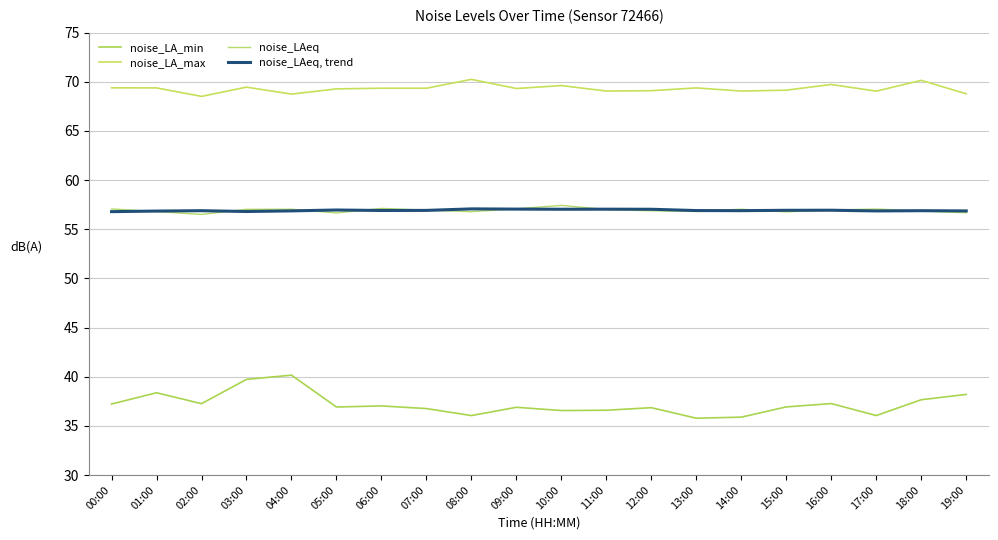

True or false: noise_LA_min and noise_LAeq, trend cross at least once.

False